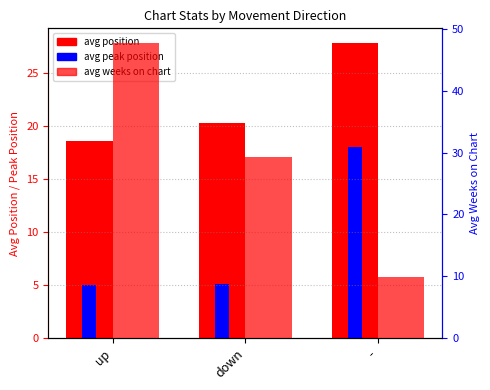

Rank the series by their average value, from lowest to highest.

avg peak position, avg position, avg weeks on chart